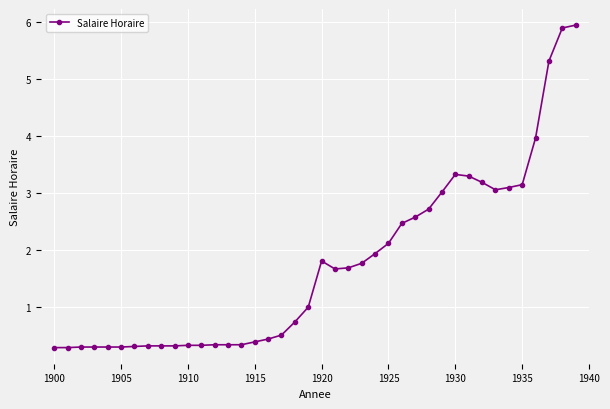

What is the difference between the maximum and minimum values?

5.7